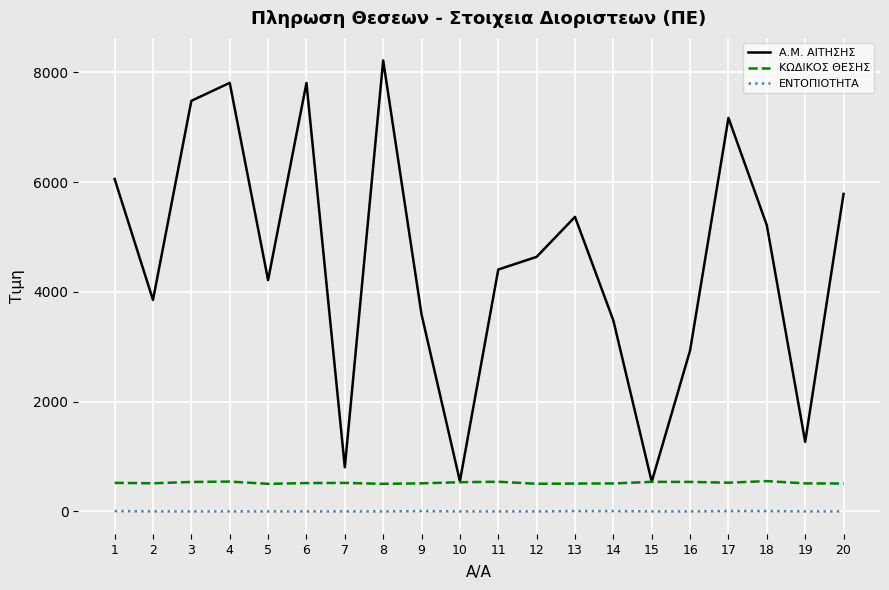

True or false: ΚΩΔΙΚΟΣ ΘΕΣΗΣ and ΕΝΤΟΠΙΟΤΗΤΑ intersect in this chart.

False